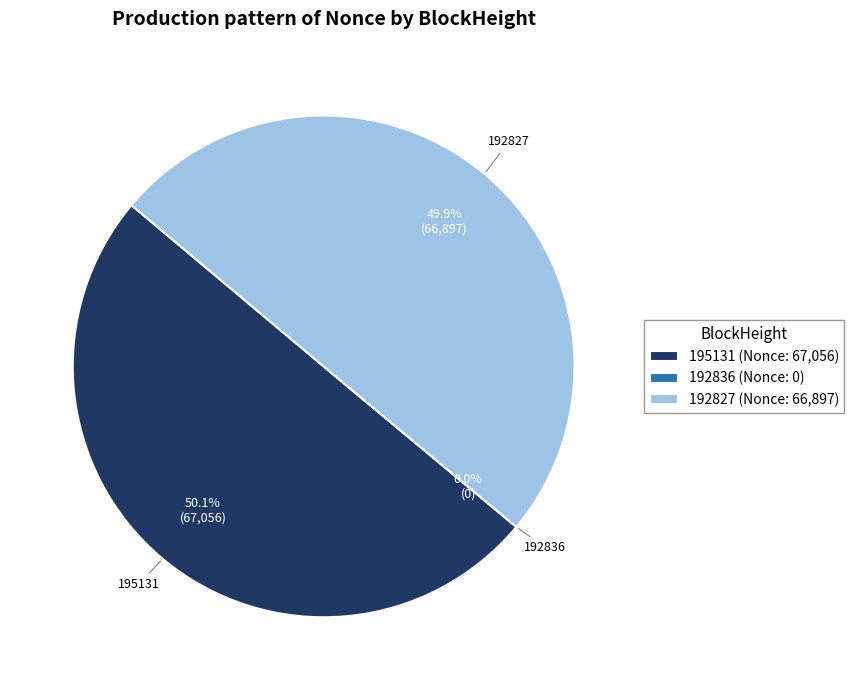

Which category has the smallest portion of the pie?

192836